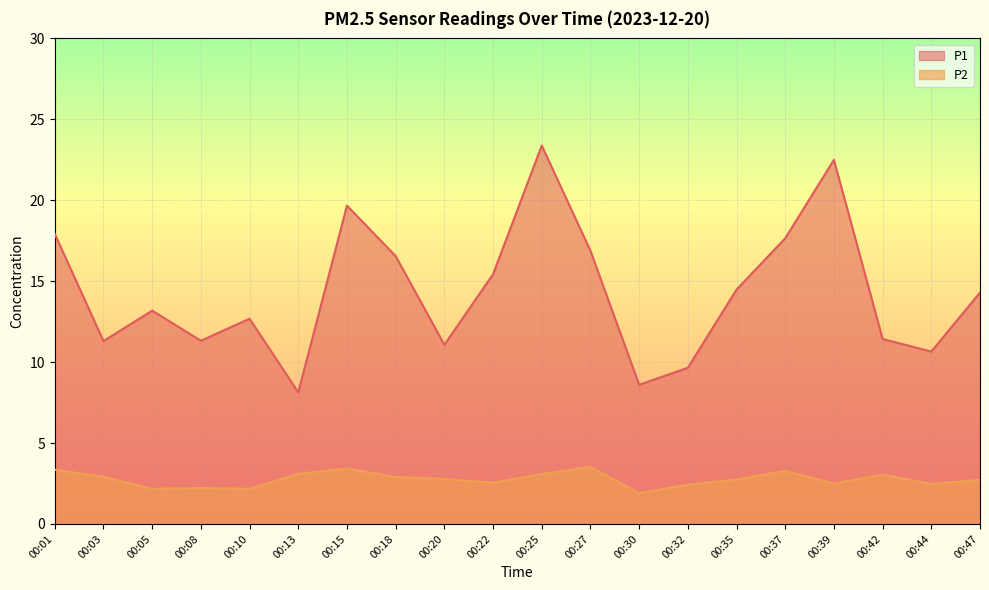

How many data points in P1 are less than 14?

10